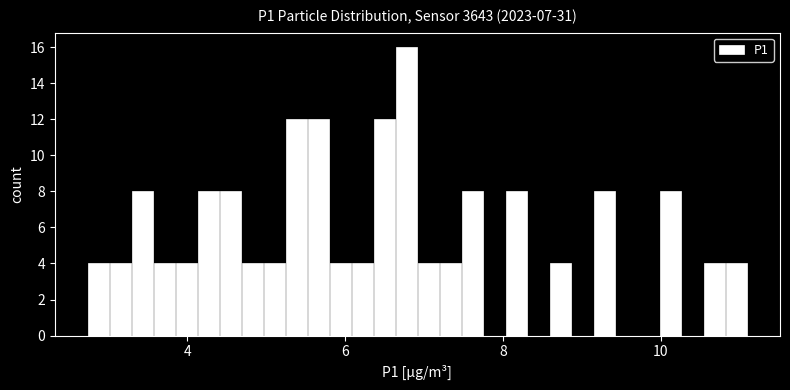

Around what value on the x-axis is the tallest bar? Give the approximate position of its centre, as read against the axis.

6.8